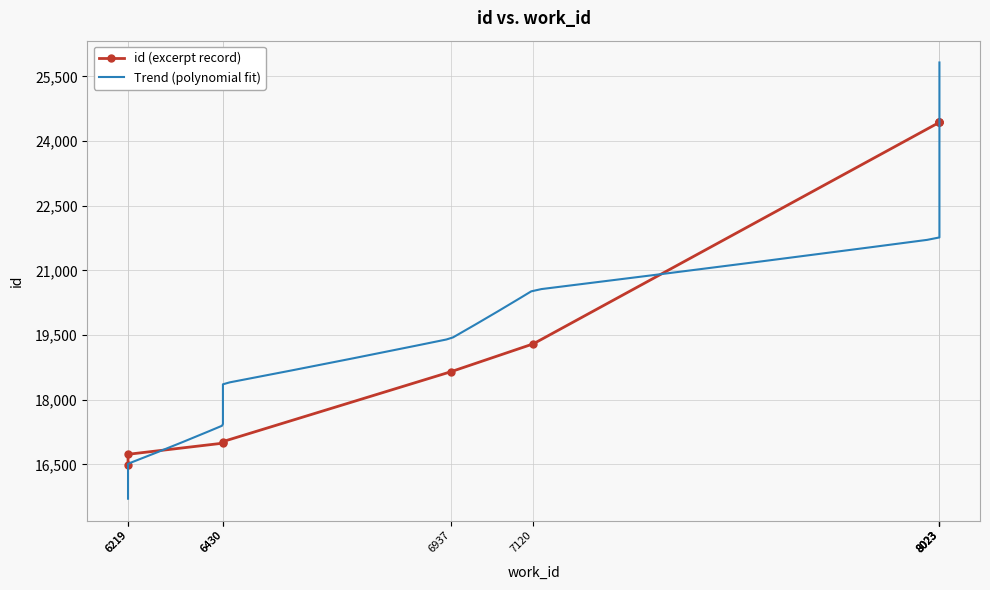

Which label corresponds to the smallest value in the chart?

6219